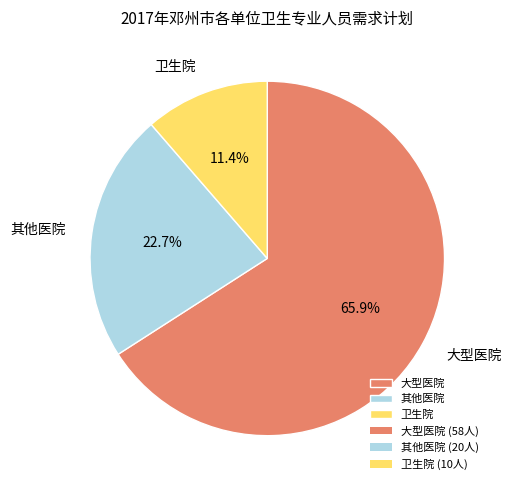

Which category has the biggest portion of the pie?

大型医院